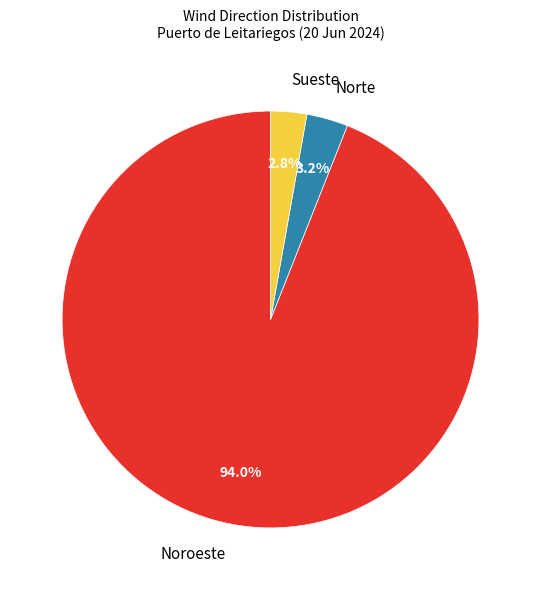

Does Noroeste account for over 50% of the chart?

Yes